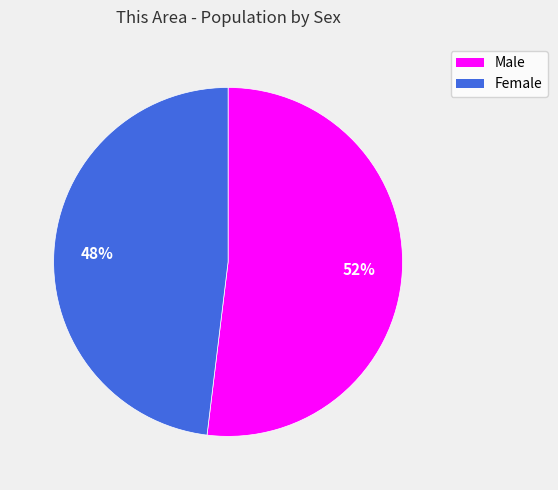

Which category has the biggest portion of the pie?

Male